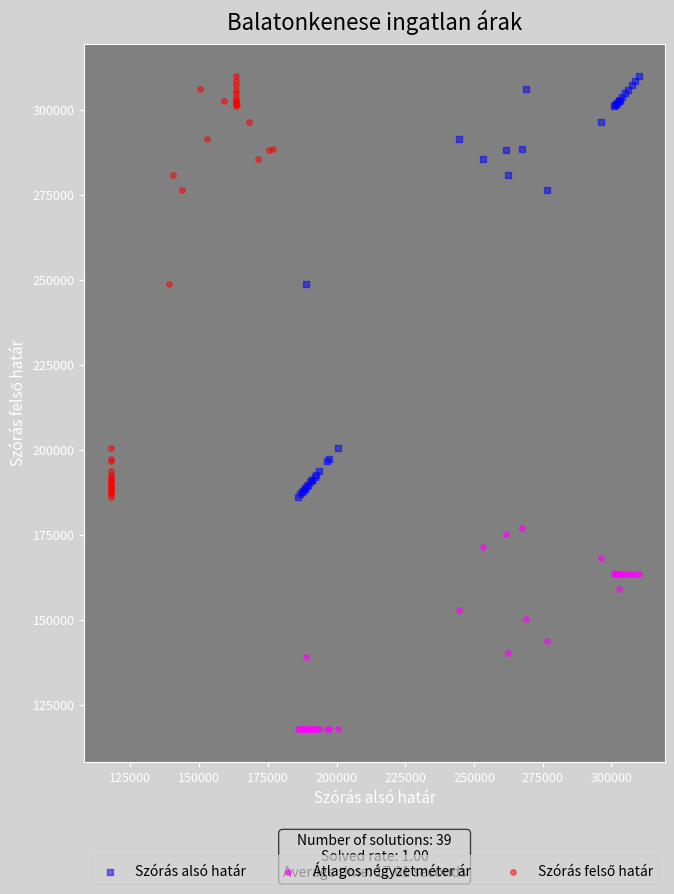

Which series reaches the minimum Y coordinate?

Átlagos négyzetméter ár